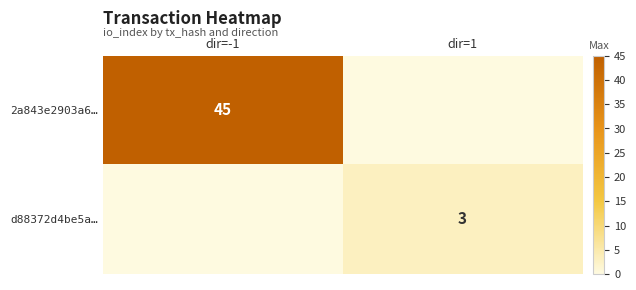

The d88372d4be5a… series shows 3 at dir=1. True or false?

True